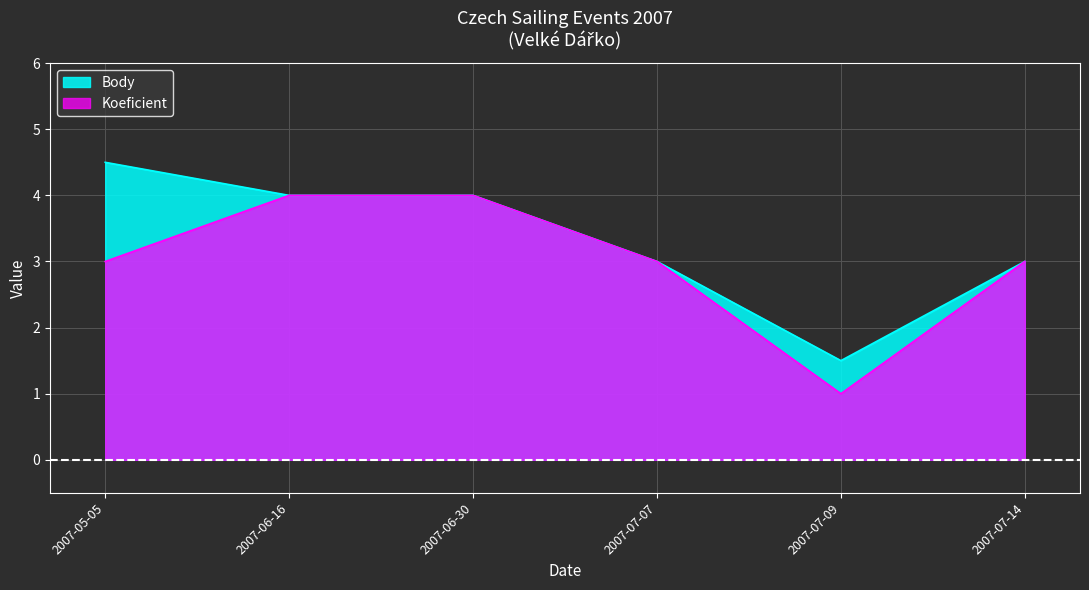

How many distinct data groups are displayed?

2